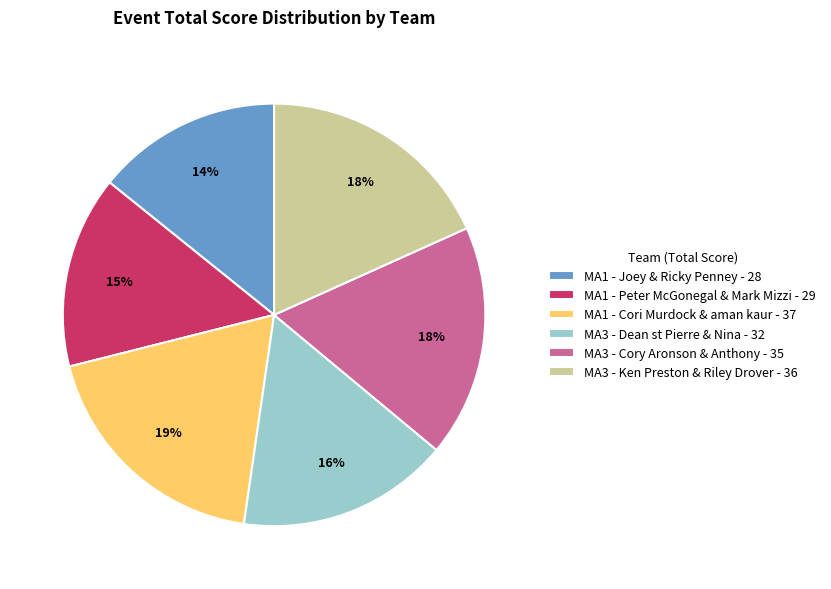

Is there any slice that represents more than half of the pie?

No